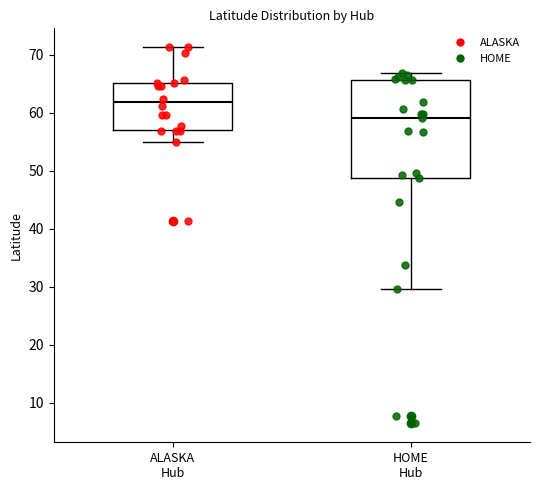

Which box has the highest median line?

ALASKA Hub